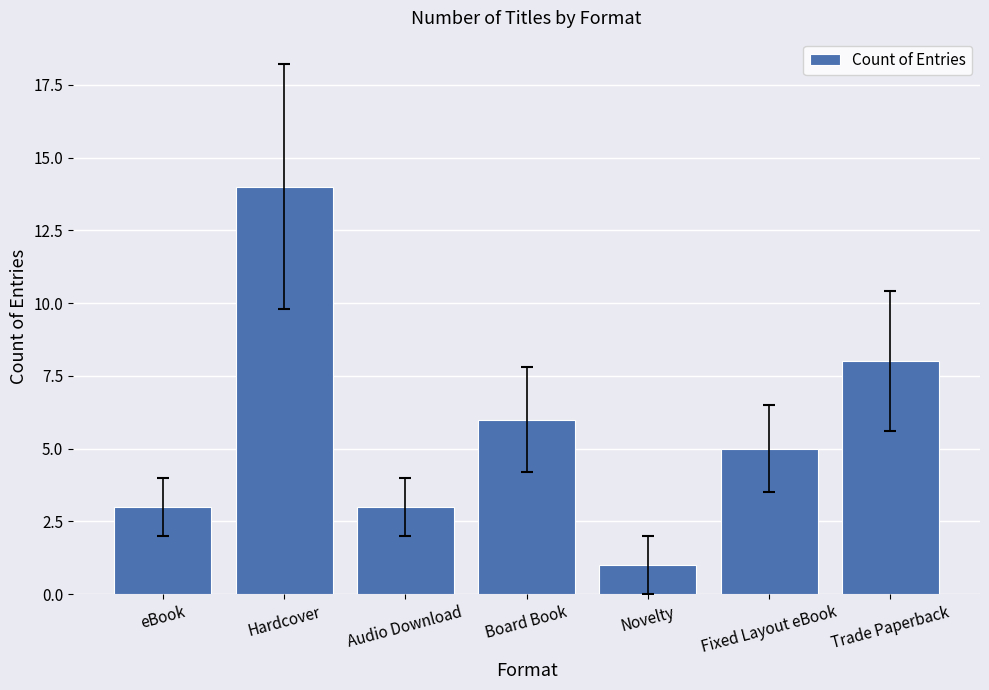

Reading left to right, extract all data points from this chart.

3	14	3	6	1	5	8